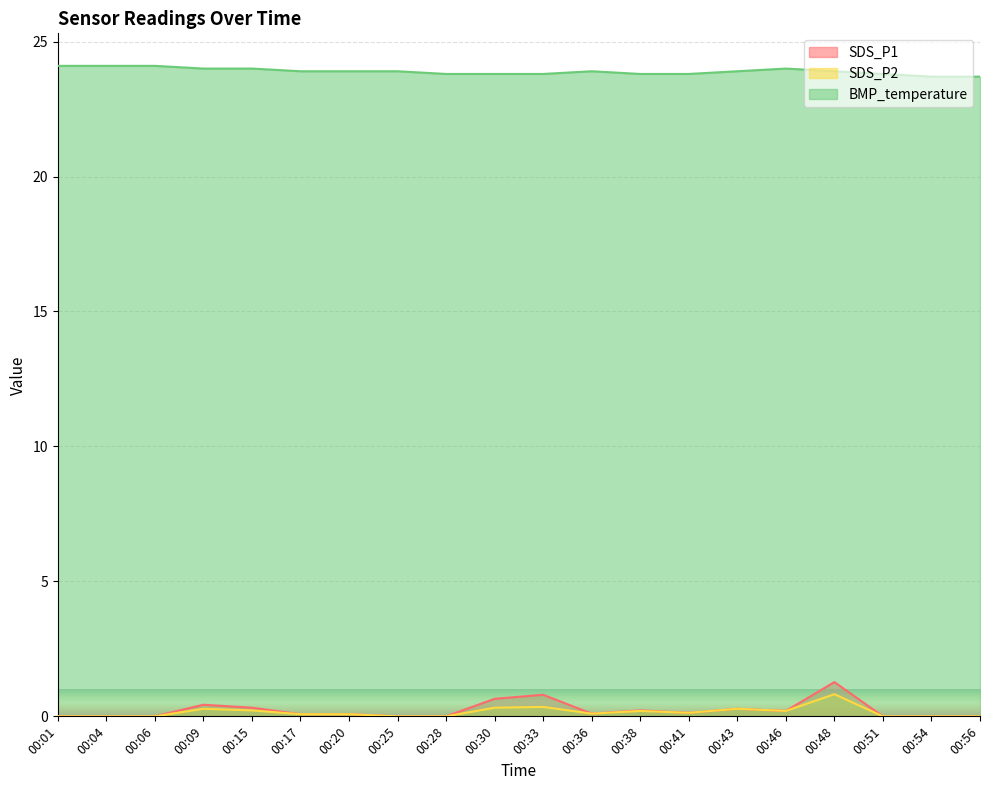

What are all the series names shown in the legend?

SDS_P1, SDS_P2, BMP_temperature